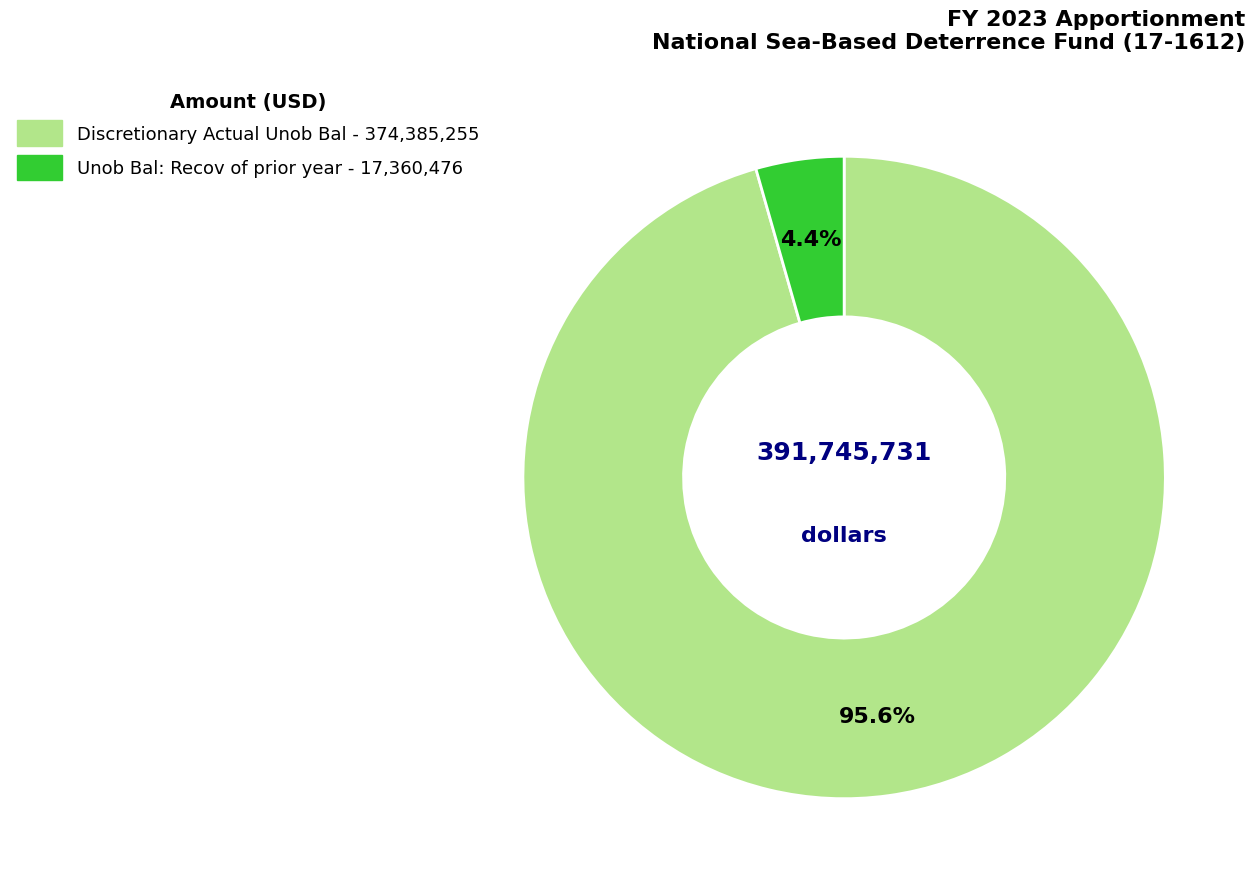

Is there a majority slice in this chart?

Yes